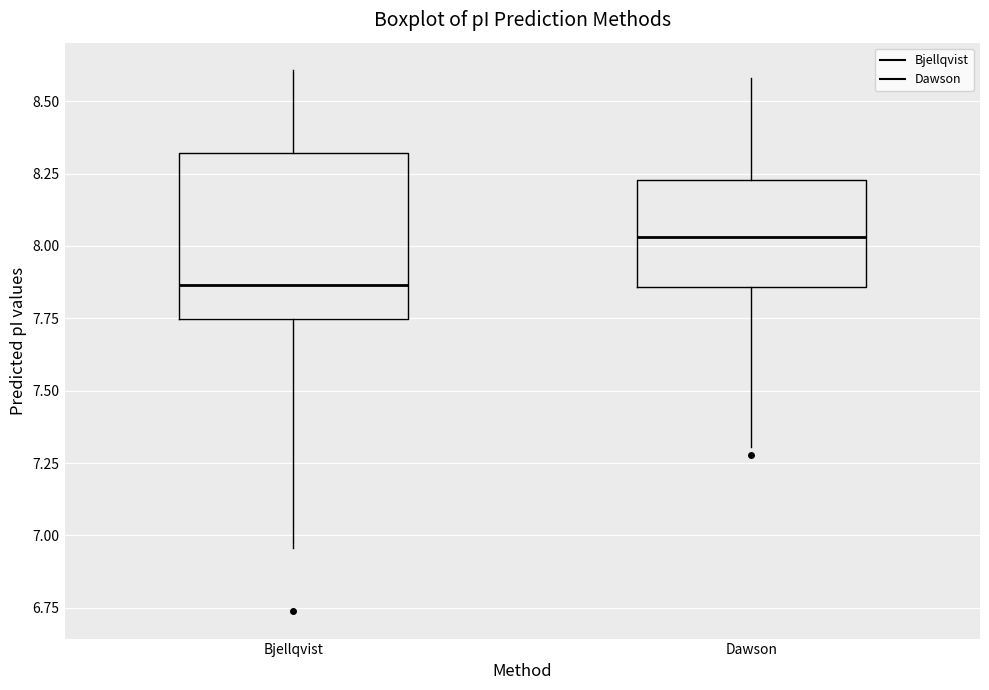

Comparing the boxes themselves (not the whiskers), which one is the tallest?

Bjellqvist